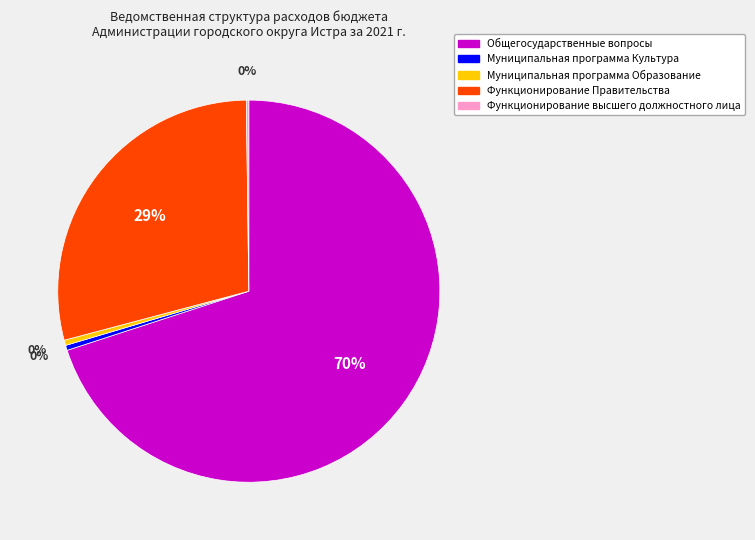

Which category has the biggest portion of the pie?

Общегосударственные вопросы